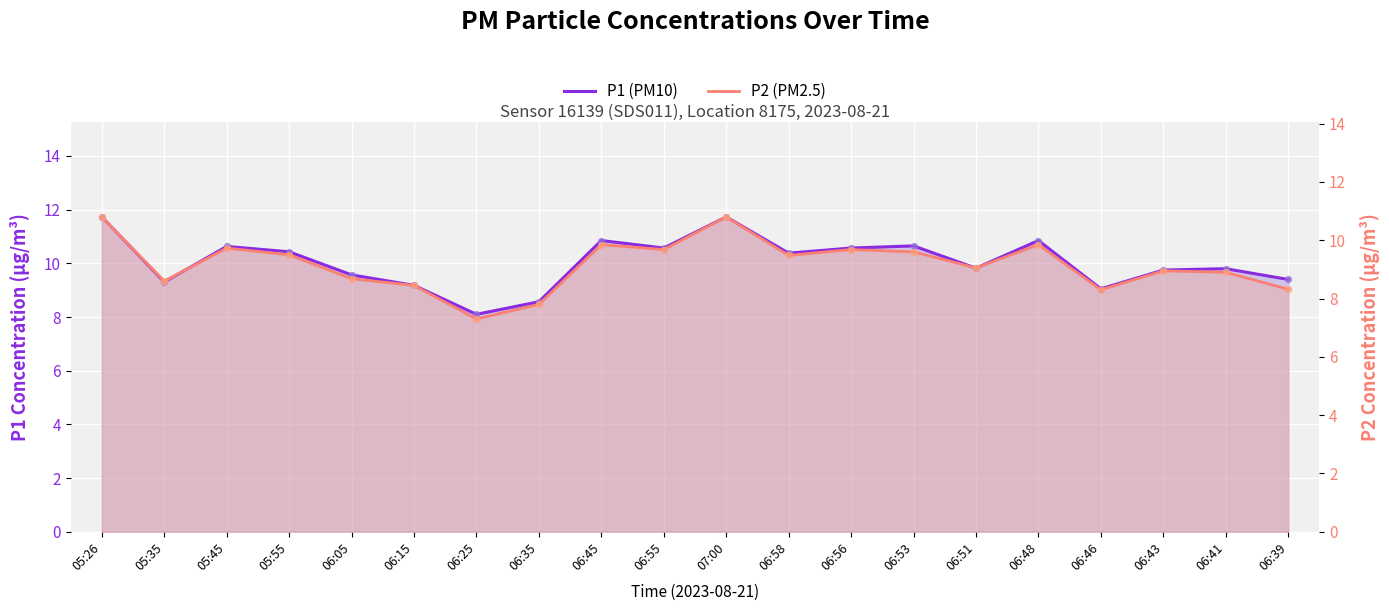

At how many categories does at least one series exceed 10?

10